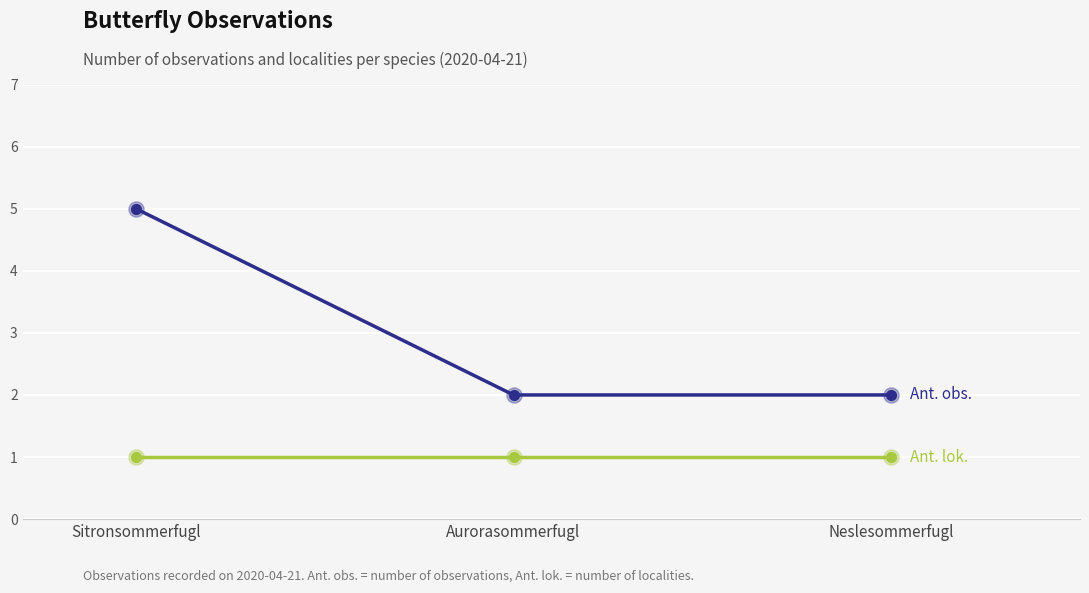

At which category is the sum across all series the highest?

Sitronsommerfugl